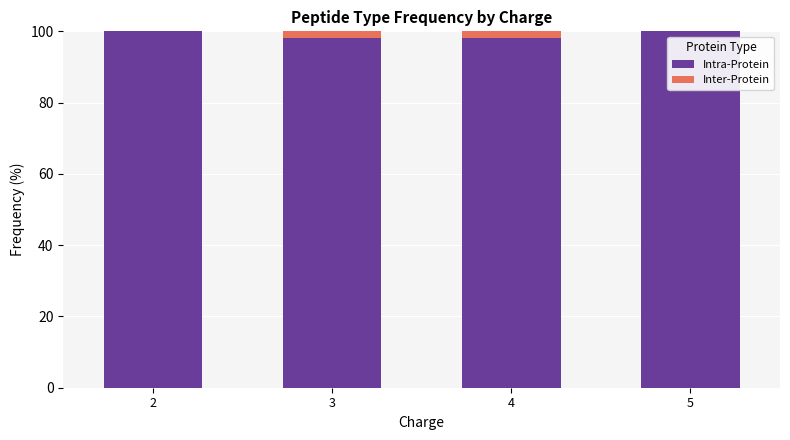

The value of Intra-Protein at 3 is 161.2. True or false?

False